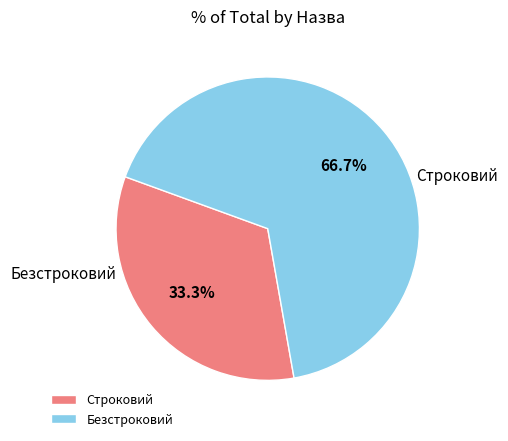

Count the number of slices in the pie.

2